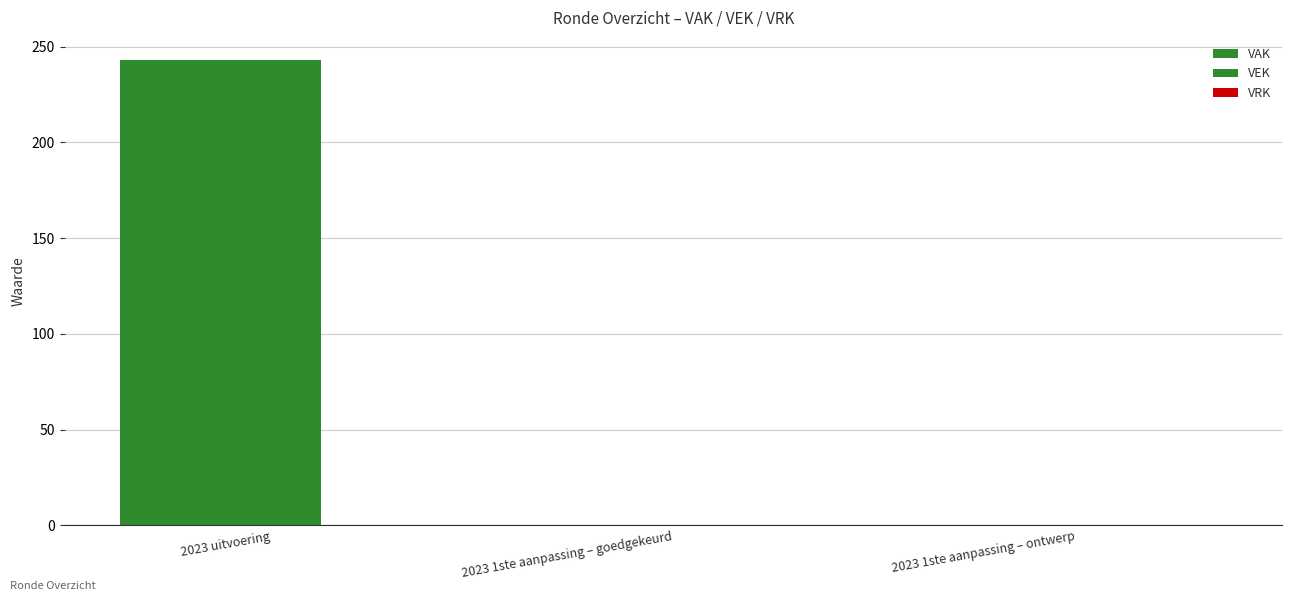

What position from the left is 2023 1ste aanpassing – ontwerp?

3